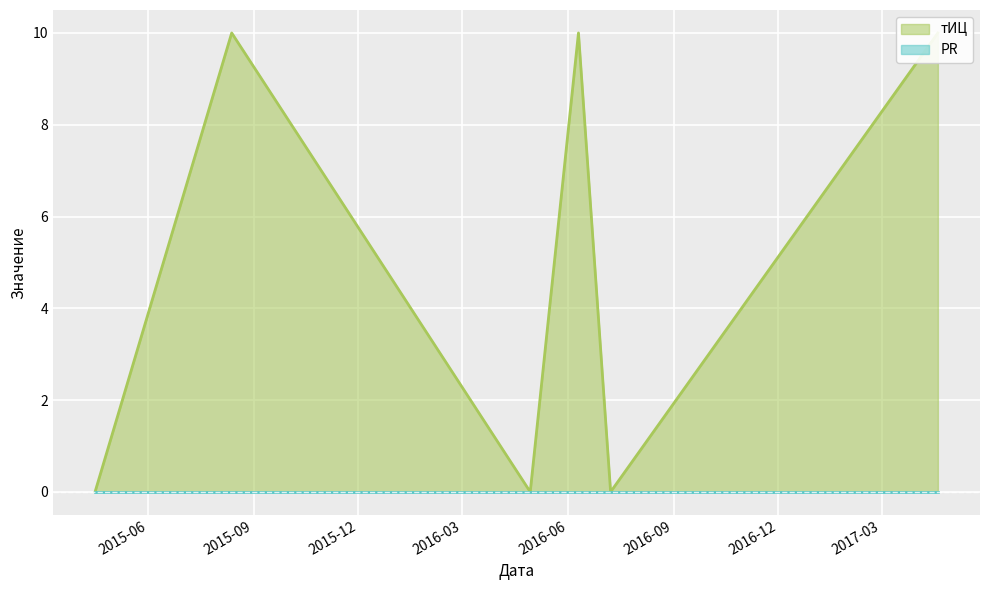

How many values are between 0 and 10?

6